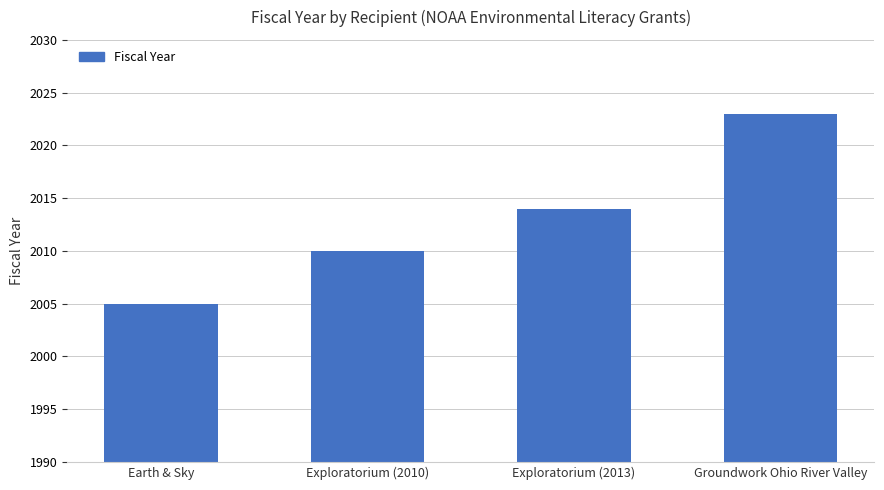

What is the approximate value at Exploratorium (2013)?

2014